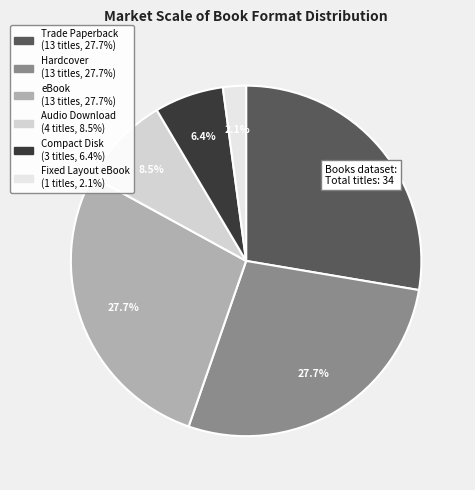

To the nearest percent, what percentage of the pie is eBook?

28%